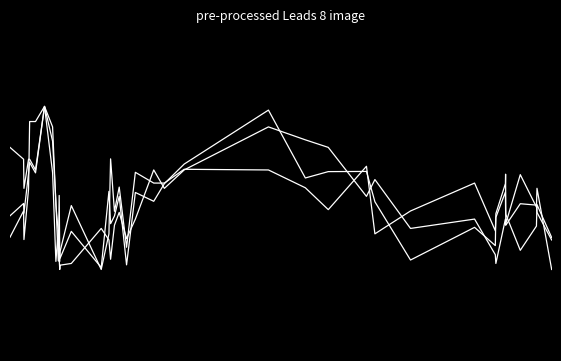

Does the chart have visible grid lines?

No